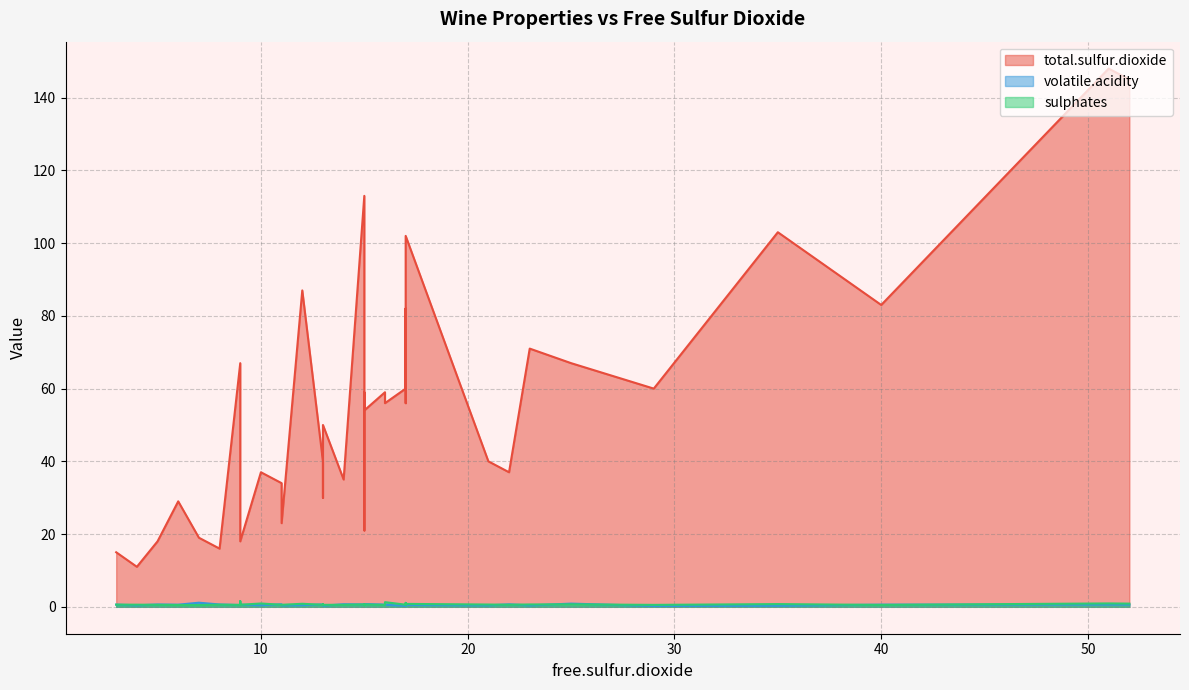

Is the value of sulphates at 12 greater than the value of total.sulfur.dioxide at 17?

No